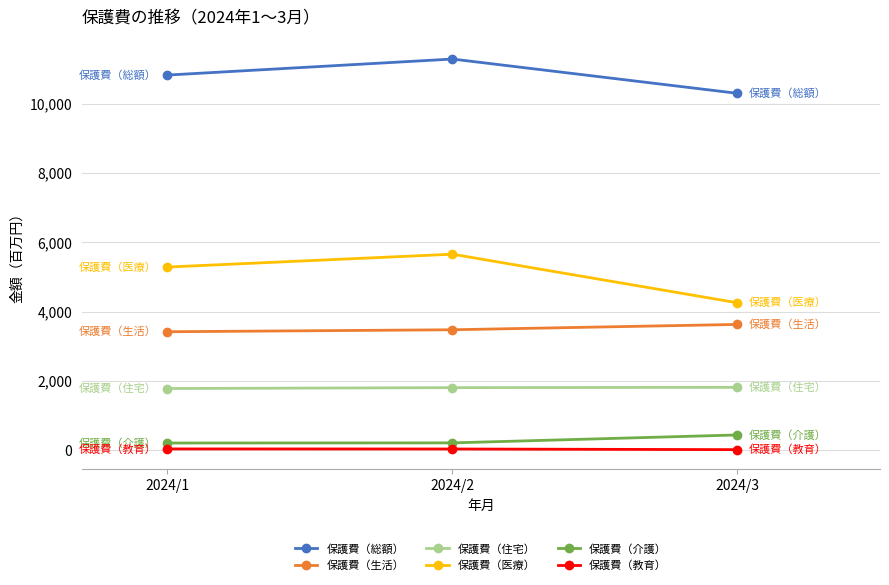

What is the smallest value displayed?

22